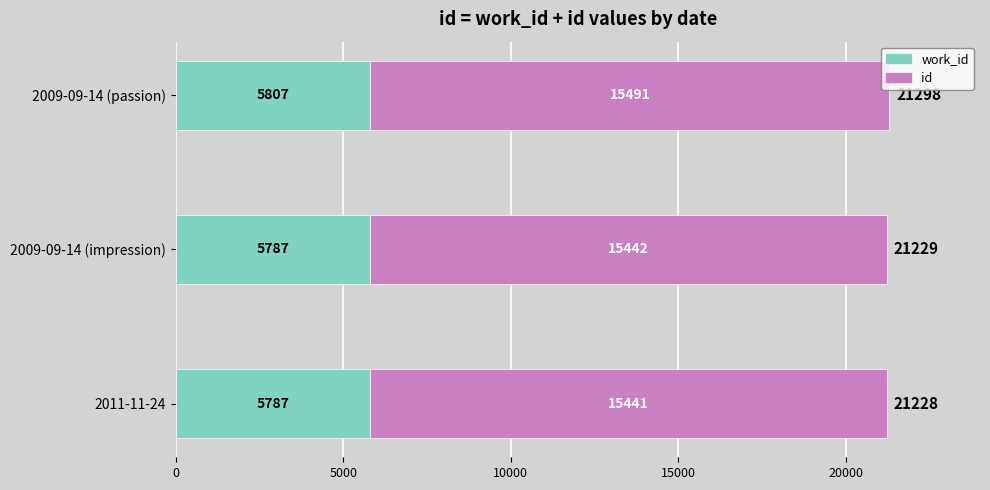

What is the total value across all series at 2009-09-14 (passion)?

21298